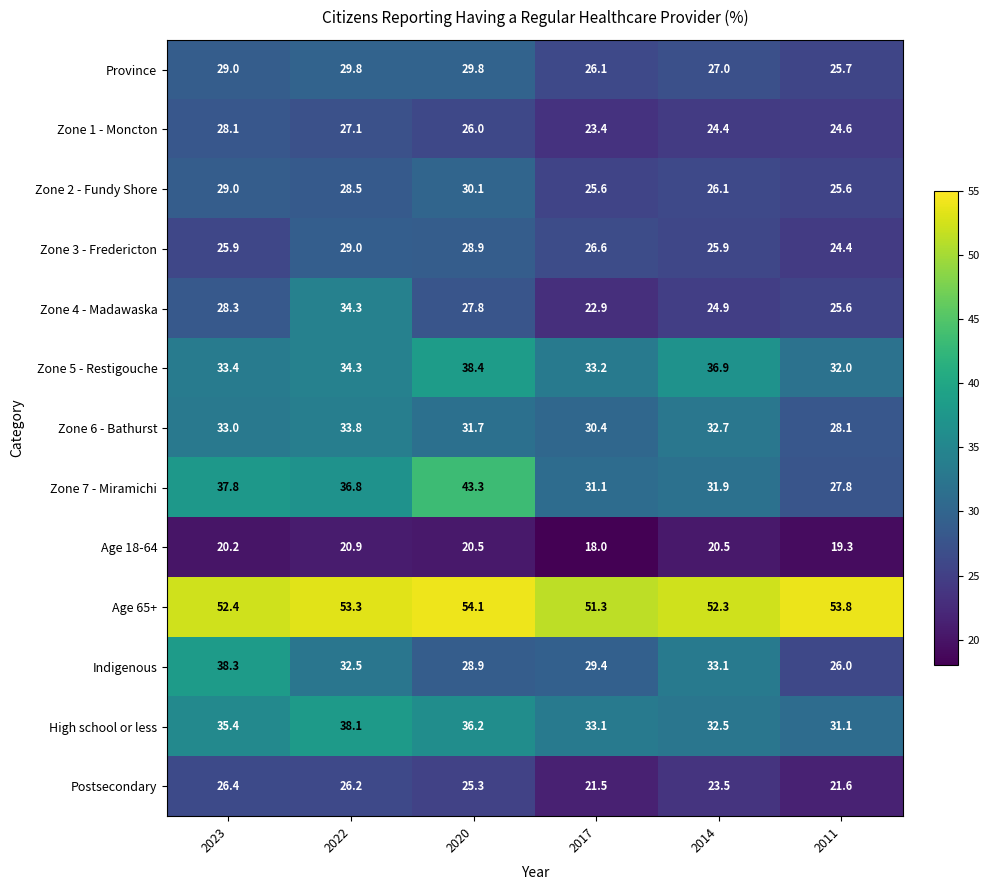

Which category has the lowest value in the Postsecondary series?

2017